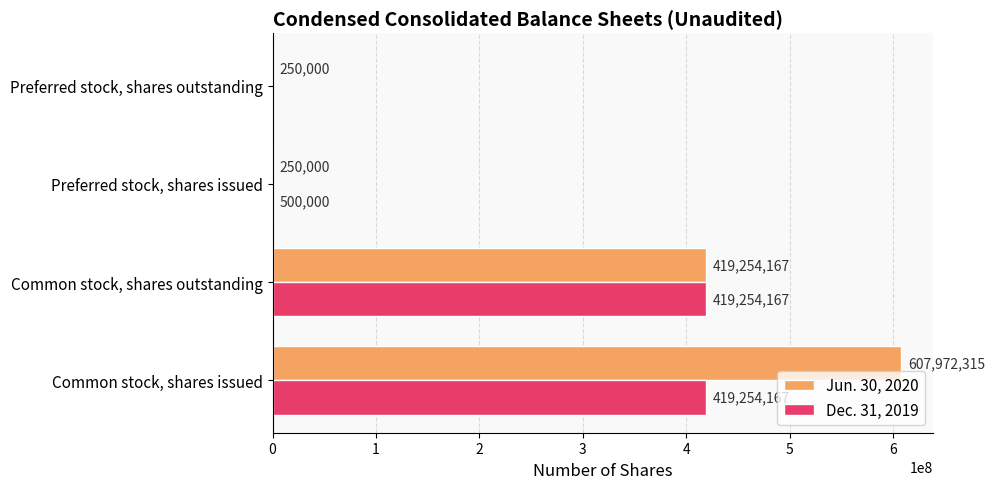

Which series changed the most between Common stock, shares issued and Preferred stock, shares issued?

Jun. 30, 2020